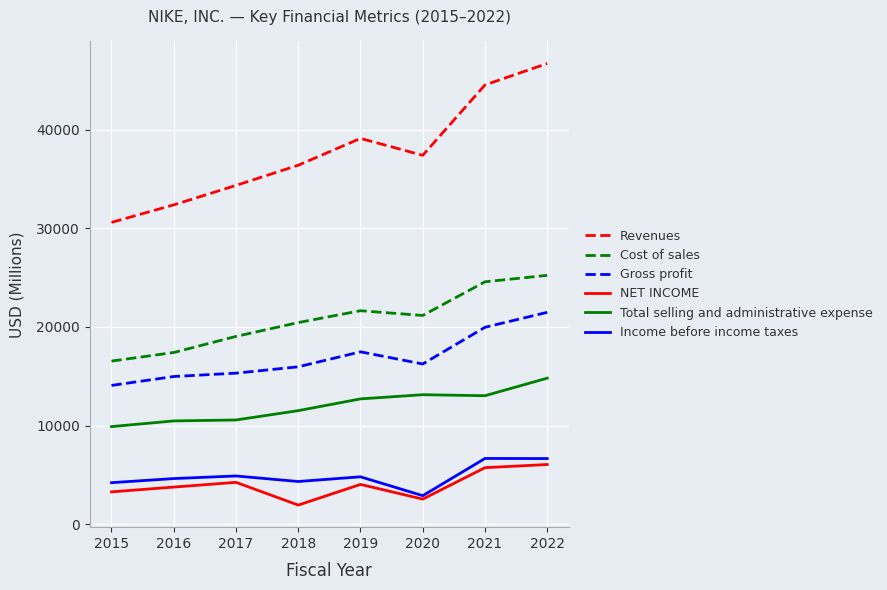

Which series has the largest range (max minus min)?

Revenues